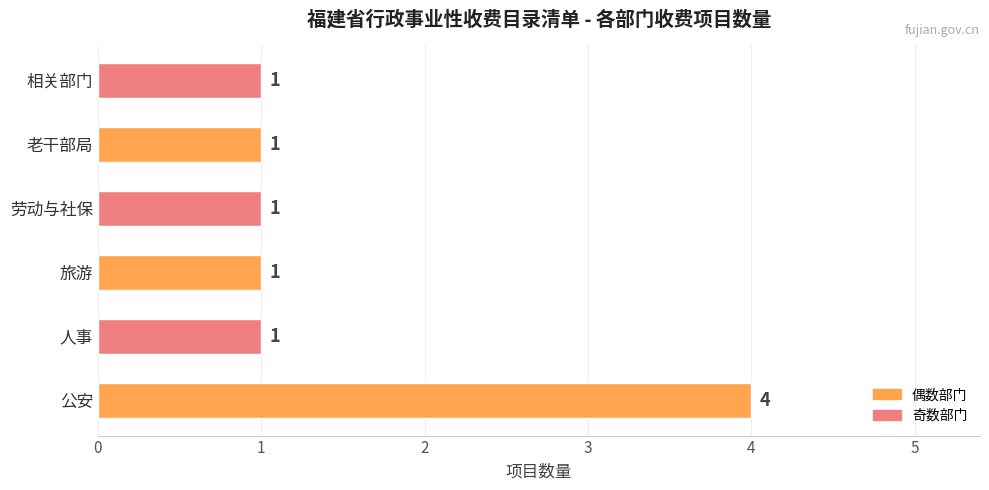

Reading bottom to top, what are all the values shown in this chart?

4	1	1	1	1	1